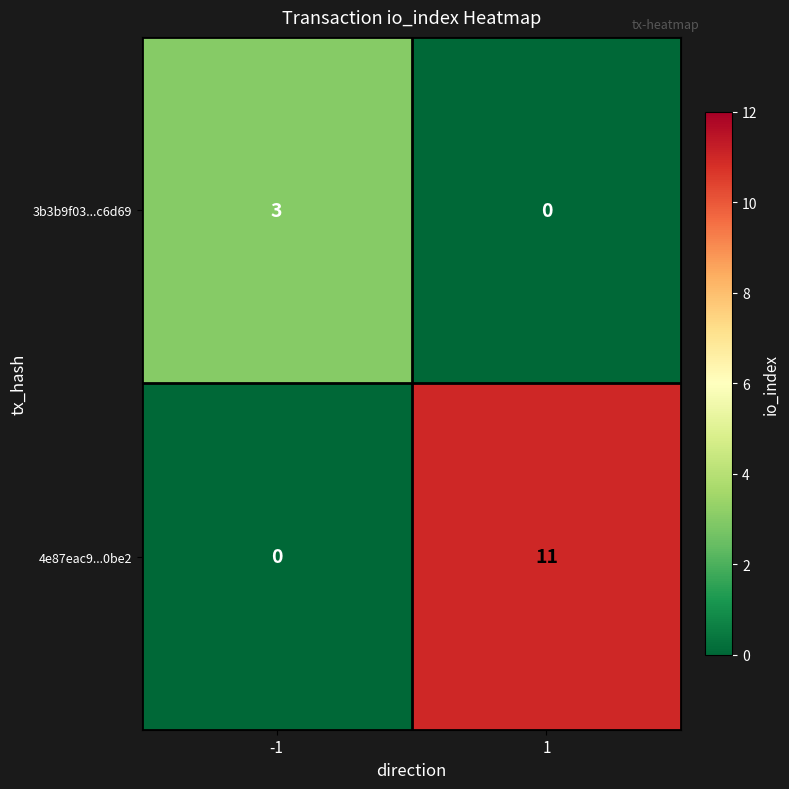

Reading left to right, transcribe all the data shown in this chart.

3b3b9f03...c6d69: 3	0
4e87eac9...0be2: 0	11